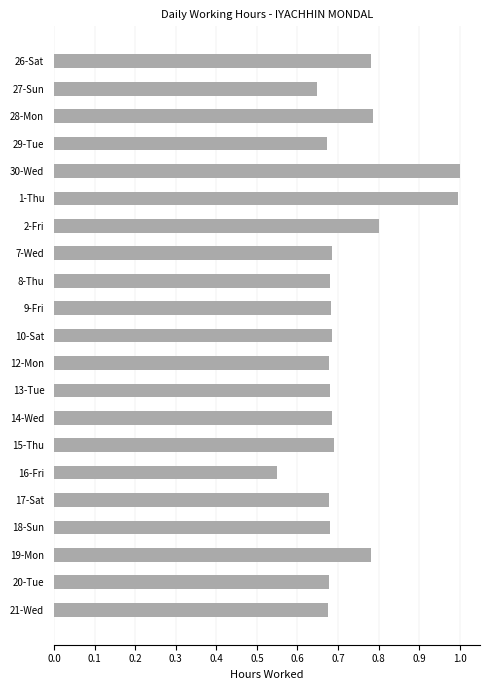

Which has a higher value, 14-Wed or 2-Fri?

2-Fri